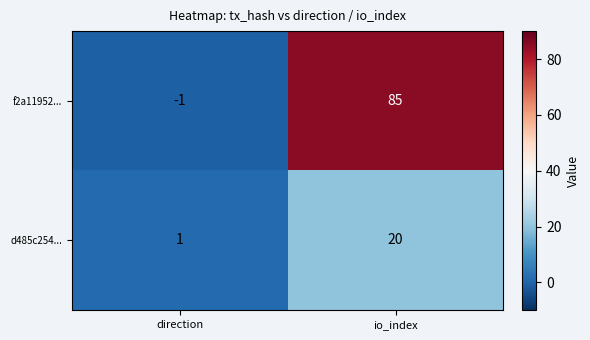

What is the sum of all d485c254... values?

21